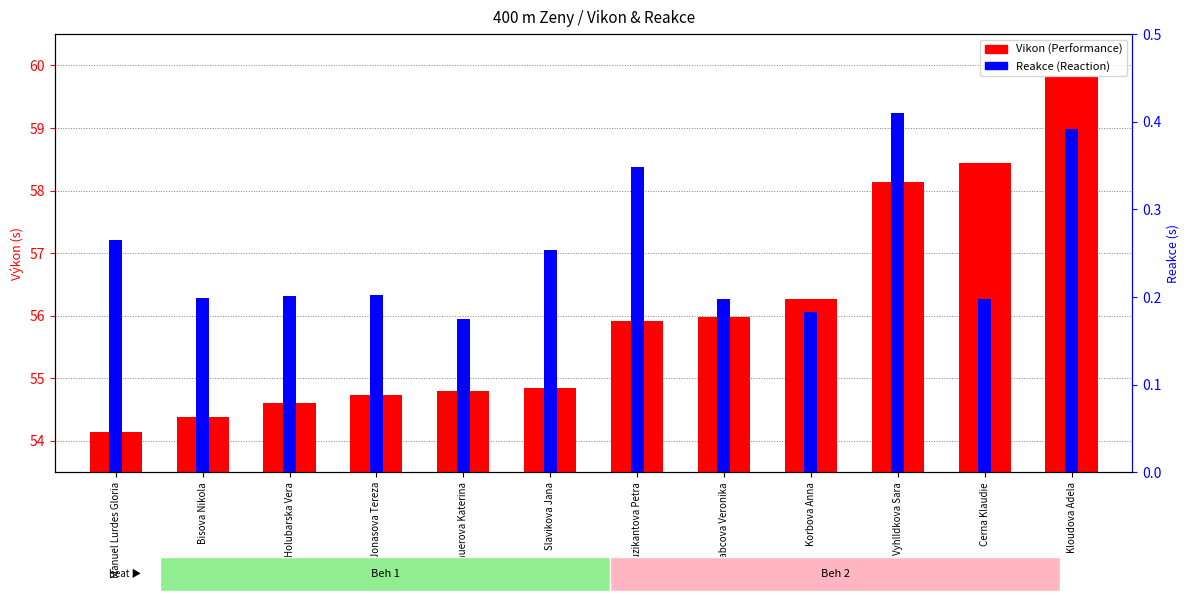

Which series has the largest total across all categories?

Vikon (Performance)